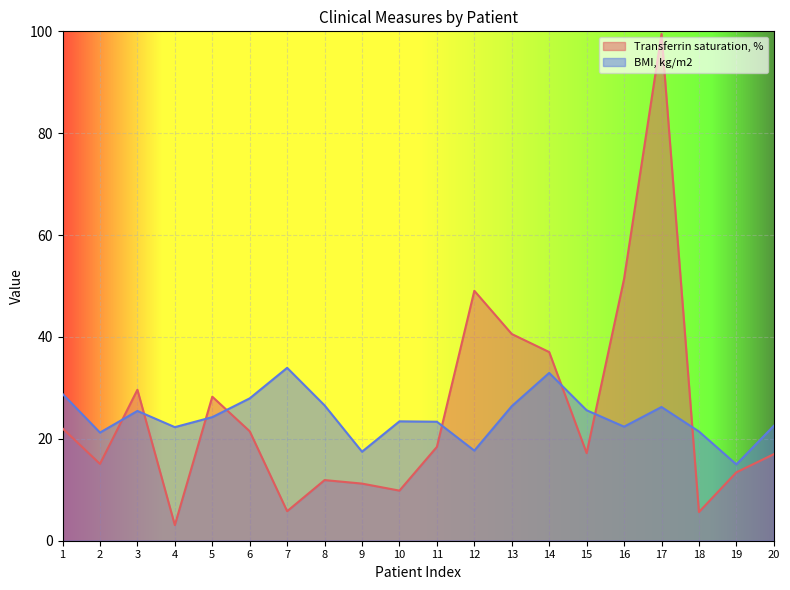

The BMI, kg/m2 series shows 17.3 at 14. True or false?

False